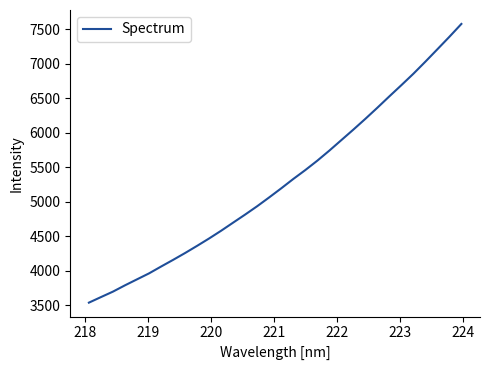

What is the maximum value shown in the chart?

7579.5